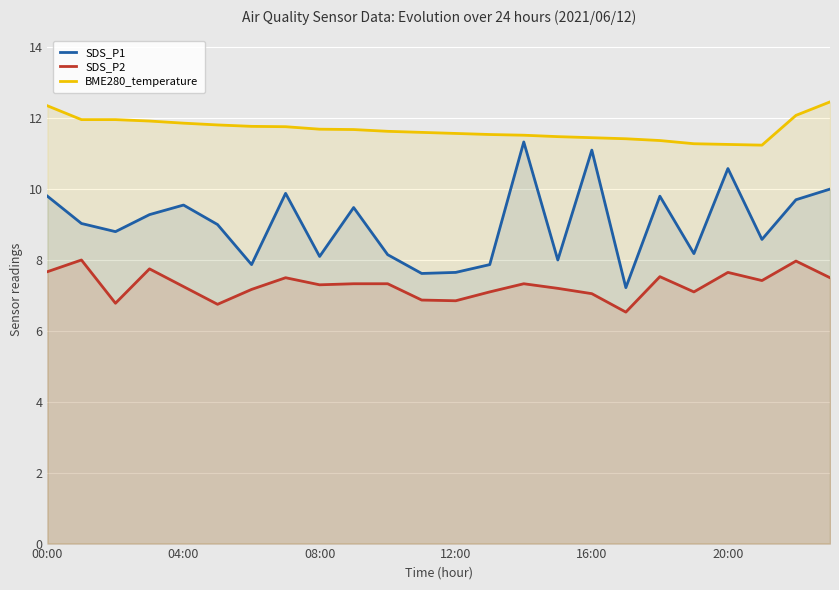

At how many categories does at least one series exceed 7?

24